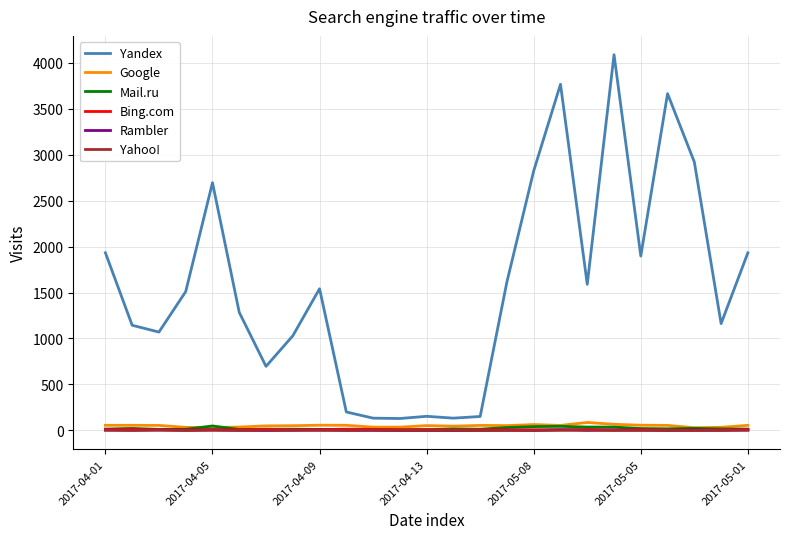

True or false: Yahoo! and Bing.com intersect in this chart.

False